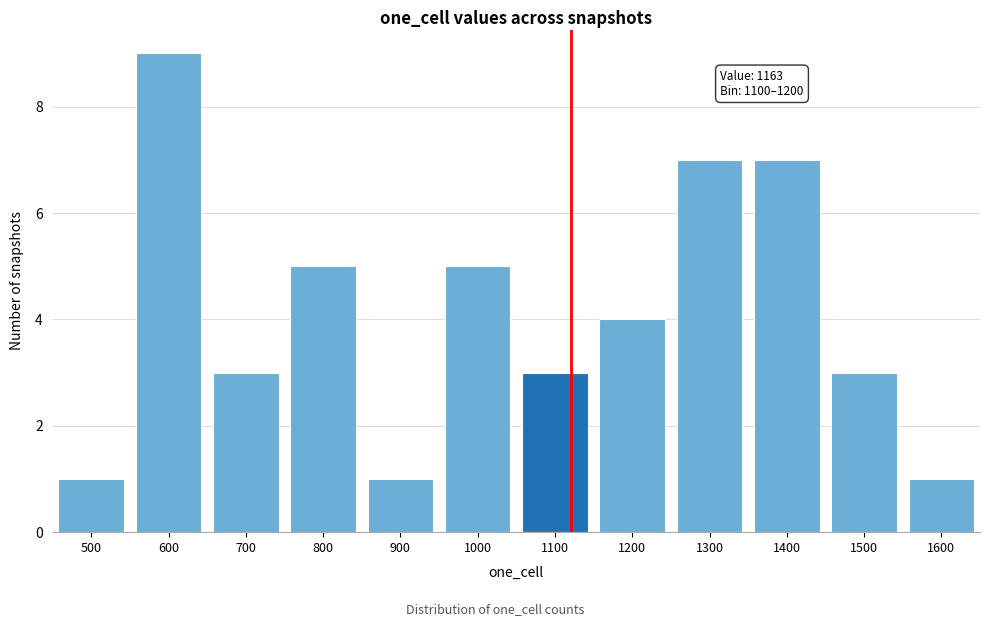

Reading left to right, transcribe all the data shown in this chart.

1	9	3	5	1	5	3	4	7	7	3	1